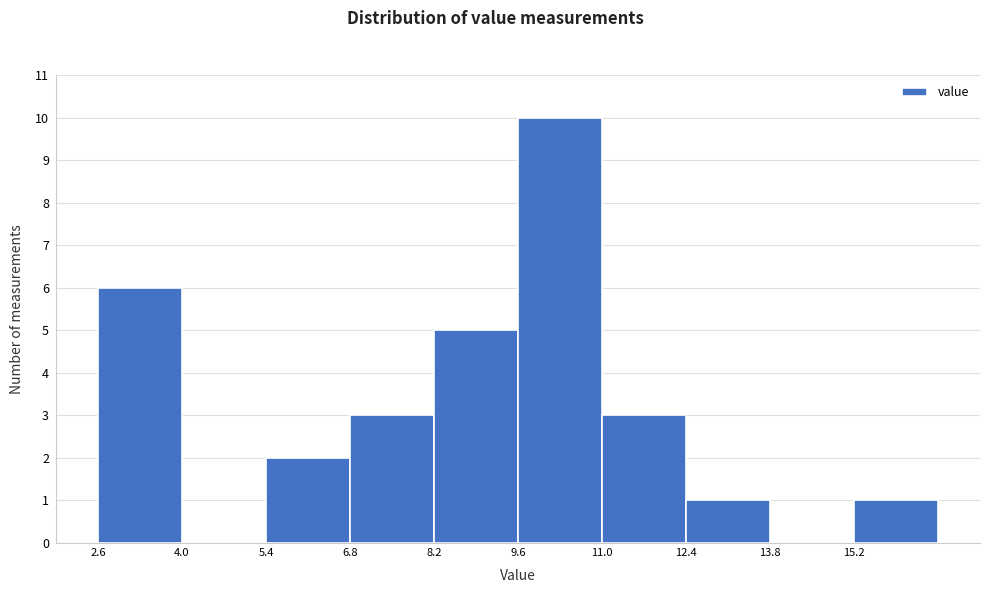

Reading left to right, list every bar in this chart as the range it spans on the x-axis followed by its height. Neither the bar edges nor the heights are printed on the chart, so give them approximately, as read against the axes.

2.6 to 4.0: 6
4.0 to 5.4: 0
5.4 to 6.8: 2
6.8 to 8.2: 3
8.2 to 9.6: 5
9.6 to 11.0: 10
11.0 to 12.4: 3
12.4 to 13.8: 1
13.8 to 15.2: 0
15.2 to 16.6: 1